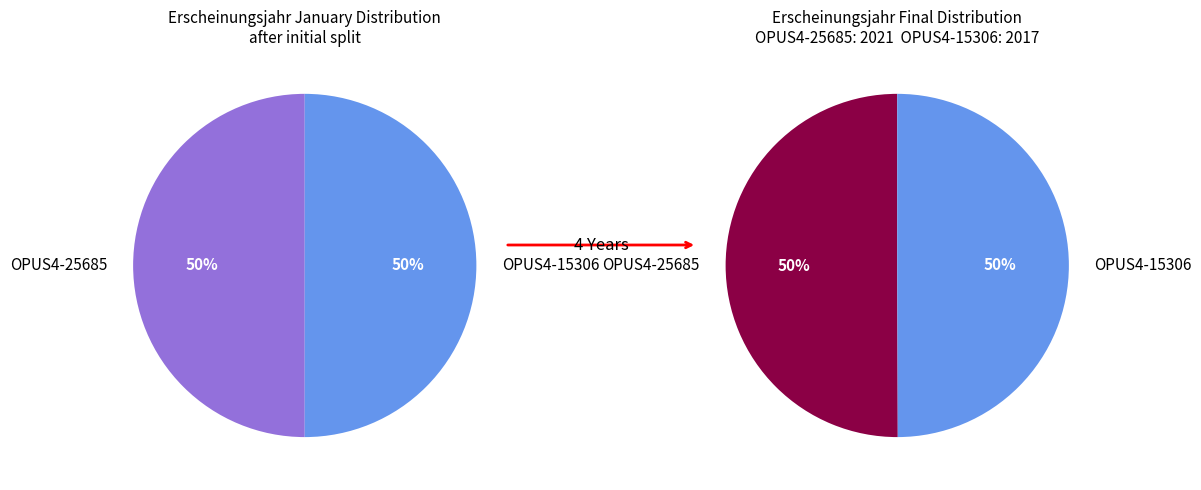

What is the largest slice in the pie chart?

OPUS4-25685